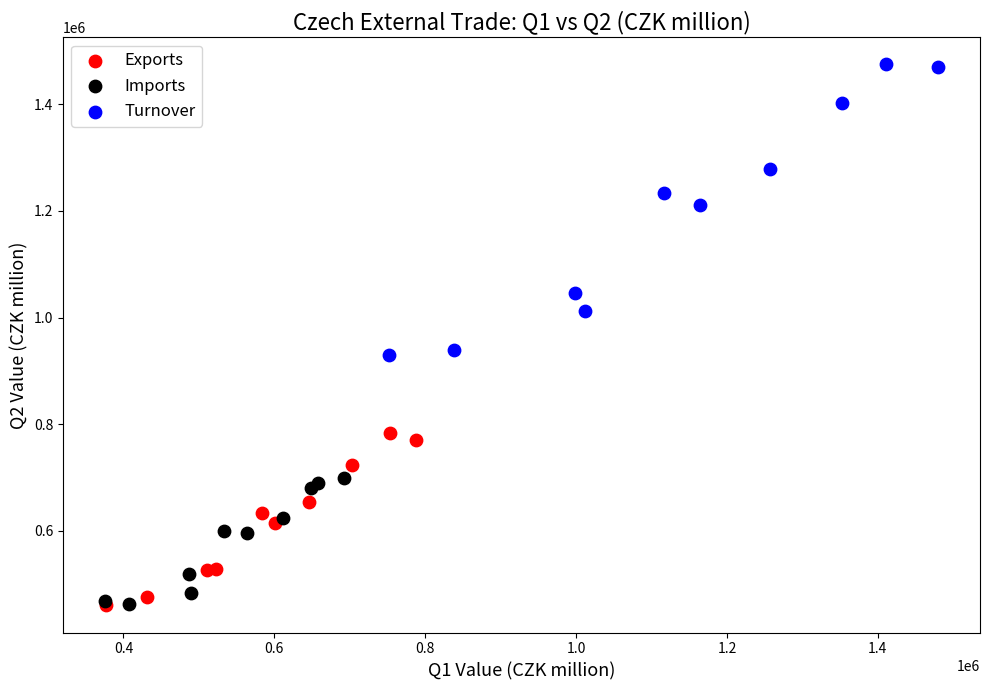

Which series contains the highest Y value?

Turnover